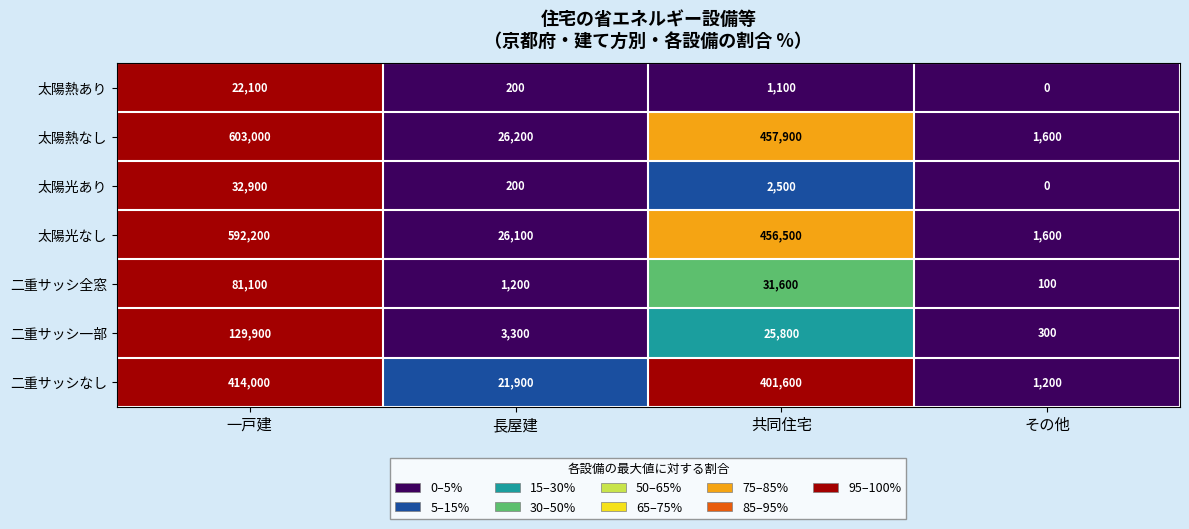

List the labels in order of 太陽光あり value, smallest first.

その他, 長屋建, 共同住宅, 一戸建